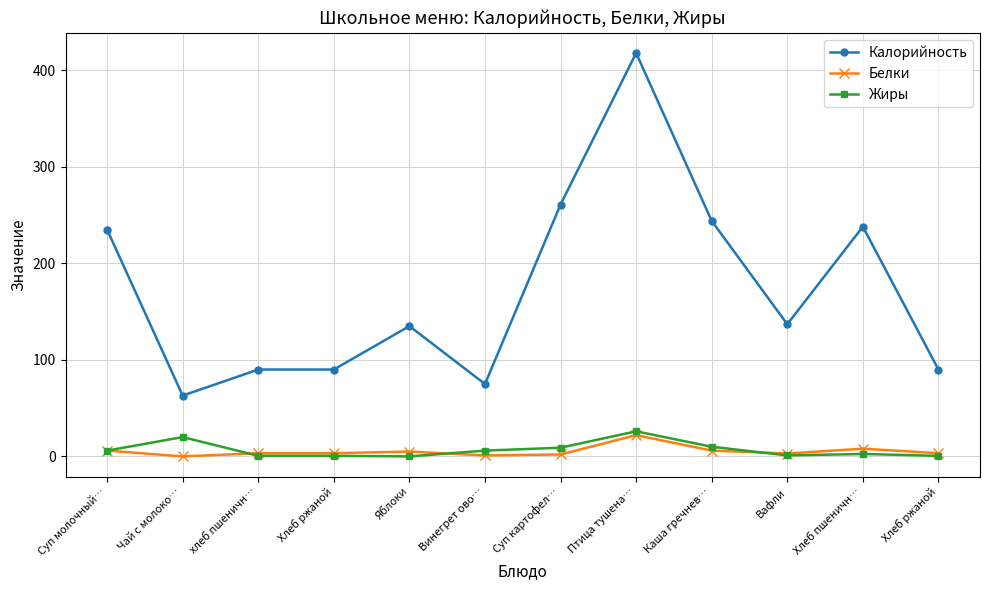

What are all the series names shown in the legend?

Калорийность, Белки, Жиры